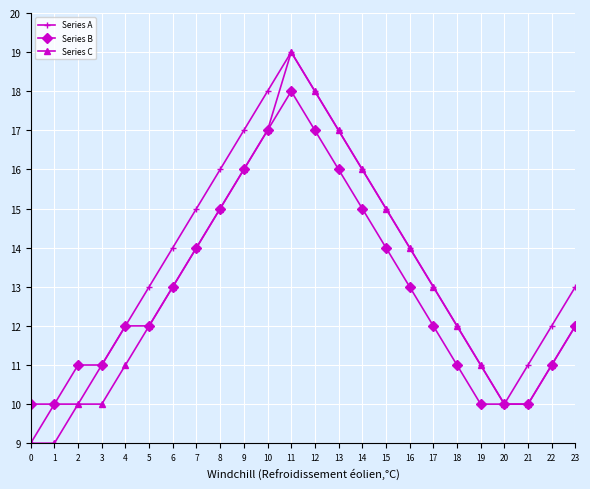

What is the difference between the highest and lowest values at 2?

1